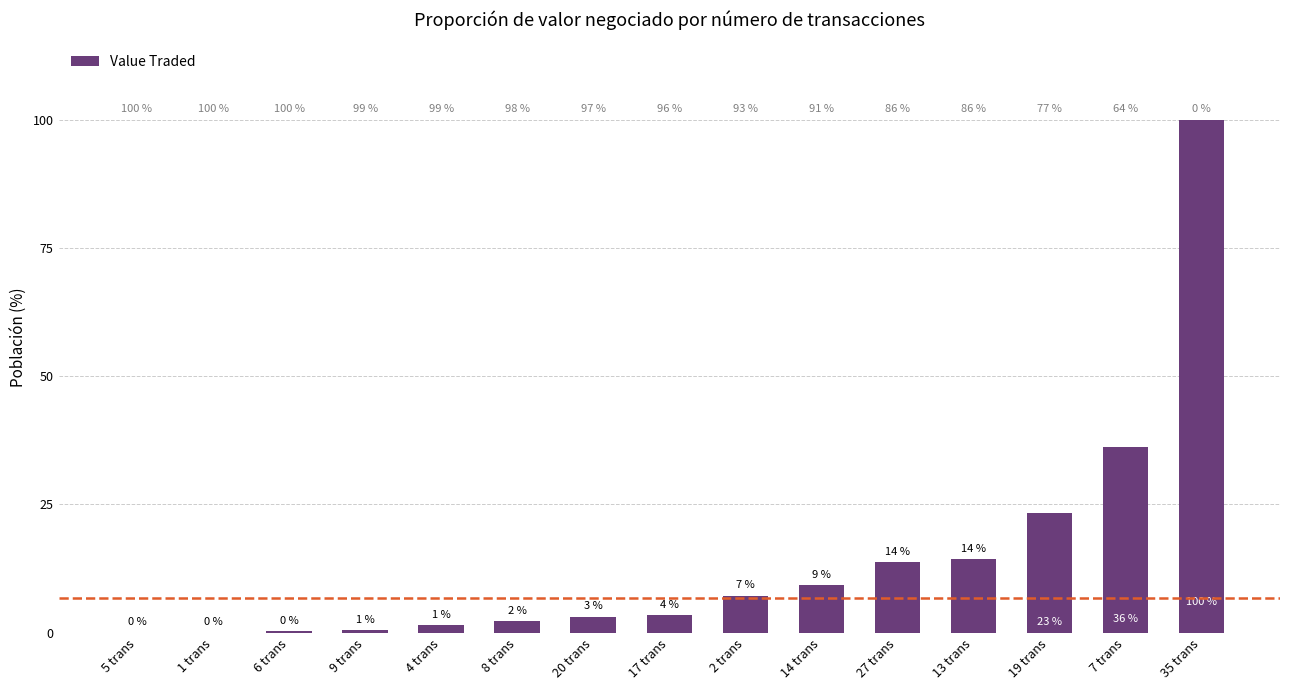

Where does the data first go above 25767?

2 trans